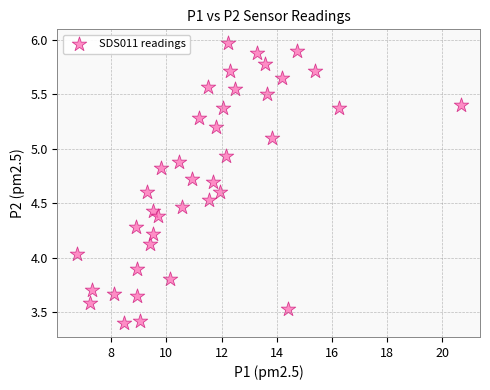

What is the range of Y values (max minus min)?

2.6